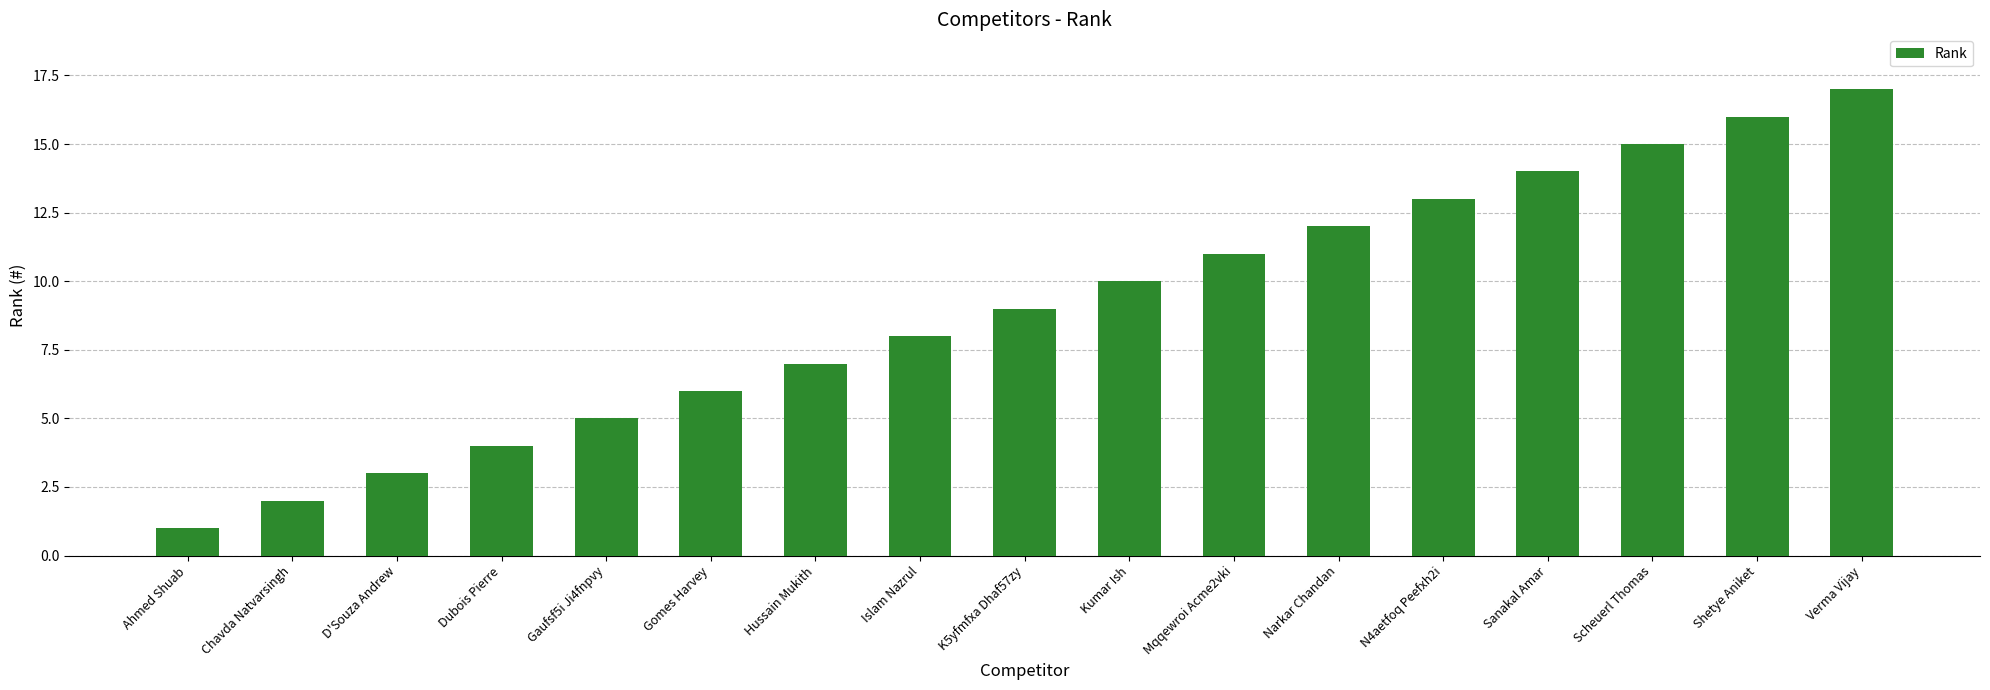

Which category has the highest value across all series?

Verma Vijay